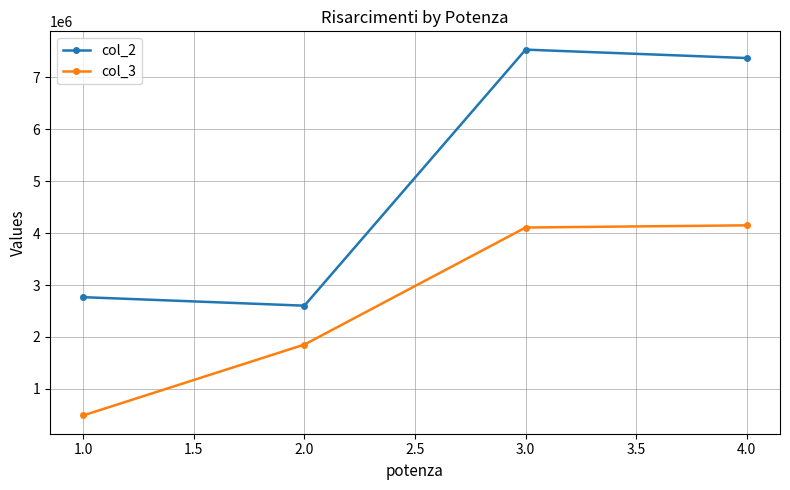

What is the total value across all series at 1.0?

3257057.5